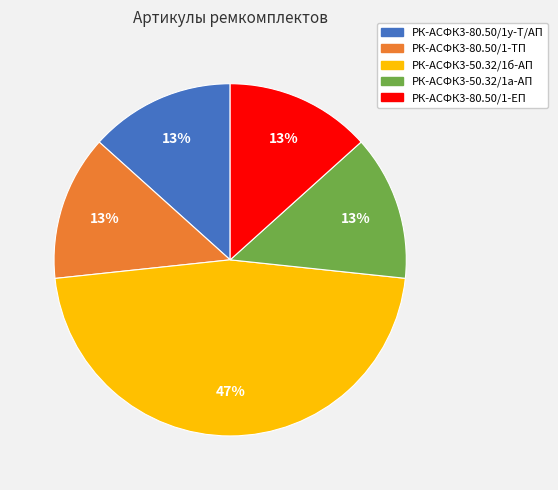

To the nearest percent, what percentage of the pie is РК-АСФК3-80.50/1-ЕП?

13%